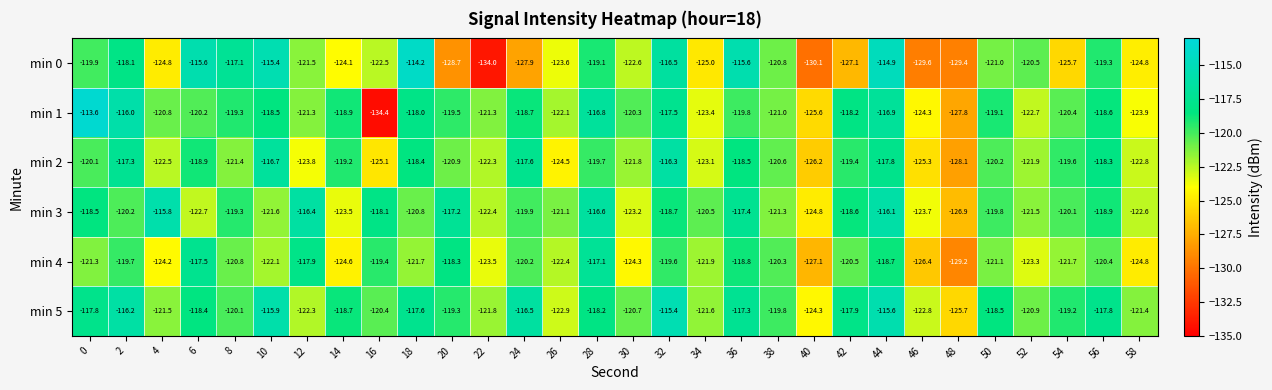

At which category is the sum across all series the highest?

44